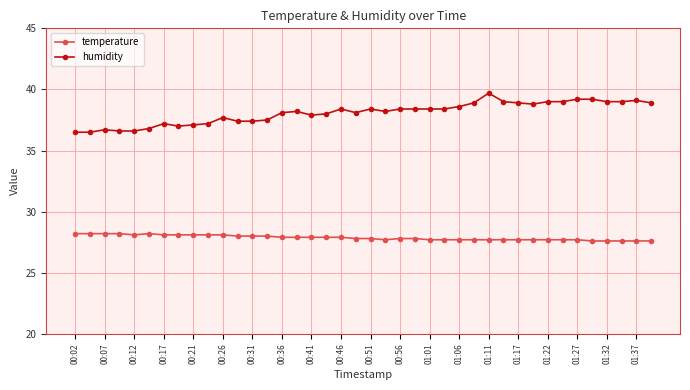

Which series has the largest total across all categories?

humidity